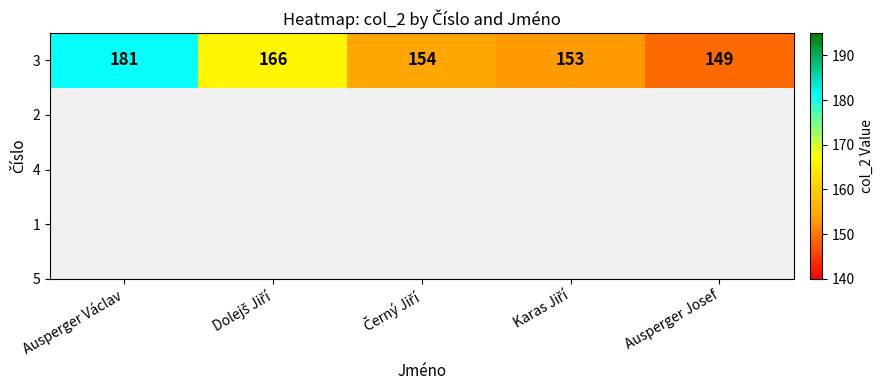

At which label does the data first exceed 154?

Ausperger Václav